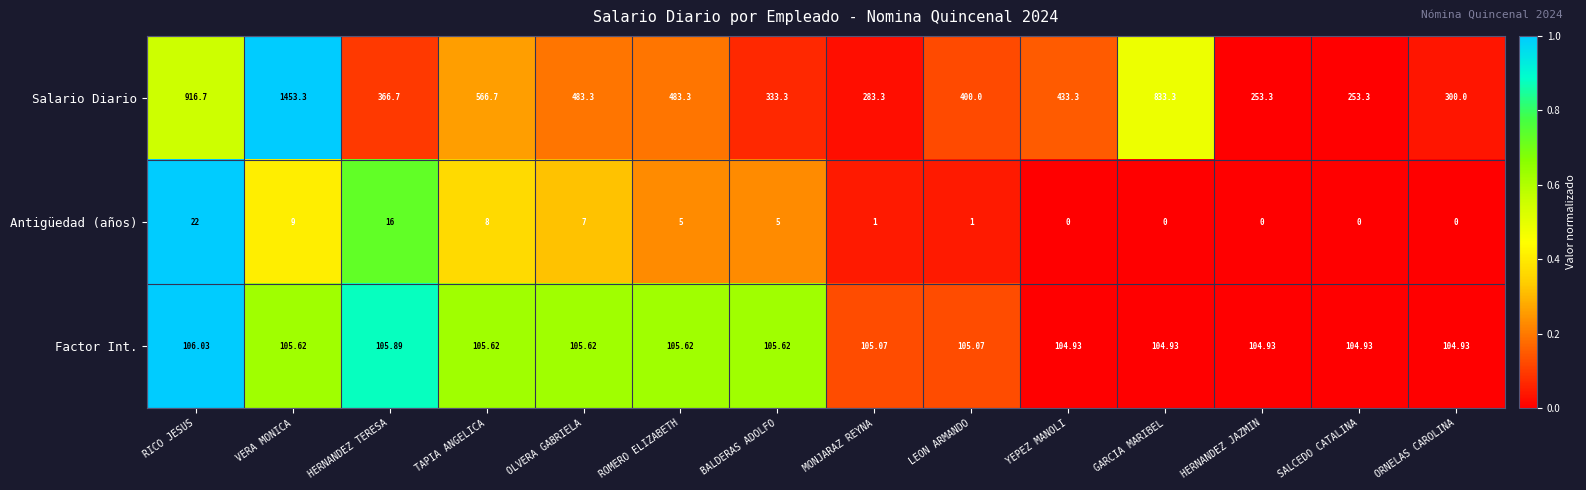

Which label corresponds to the largest value in the chart?

VERA MONICA